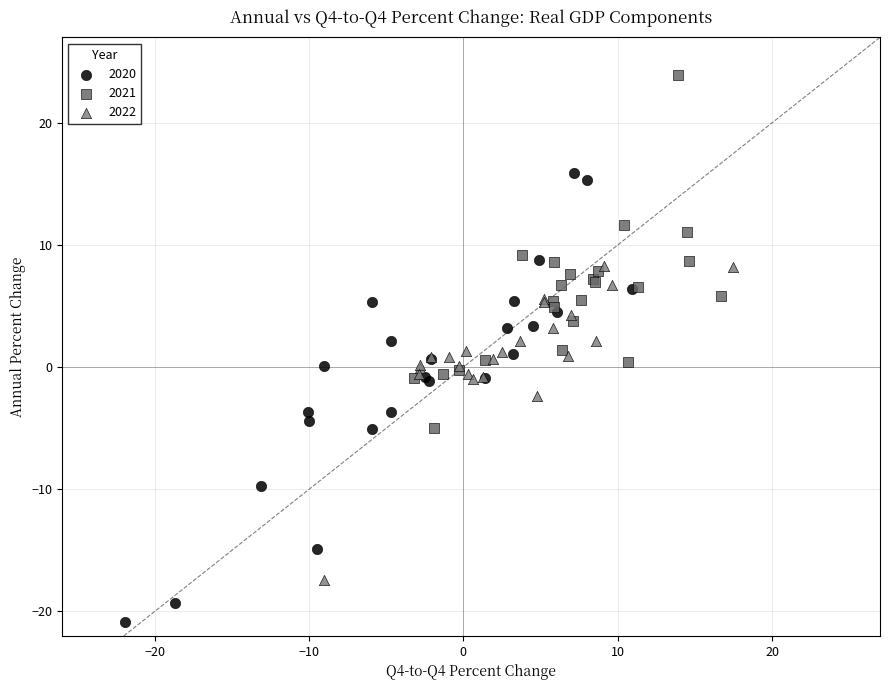

Which series has the widest spread of Y values?

2020